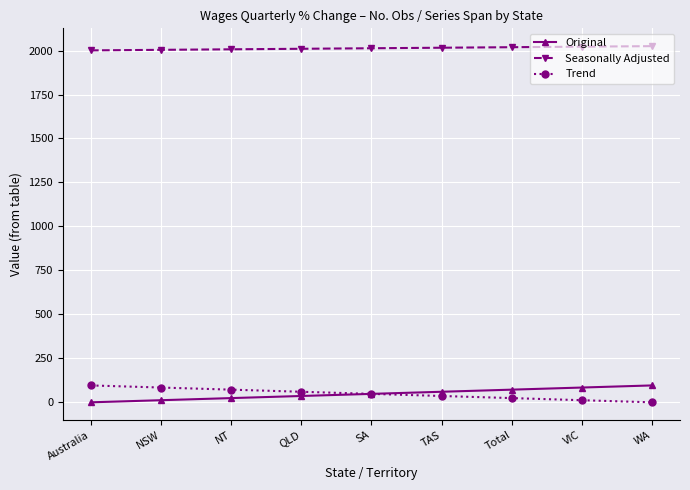

How many values in the Original series are below 48?

4